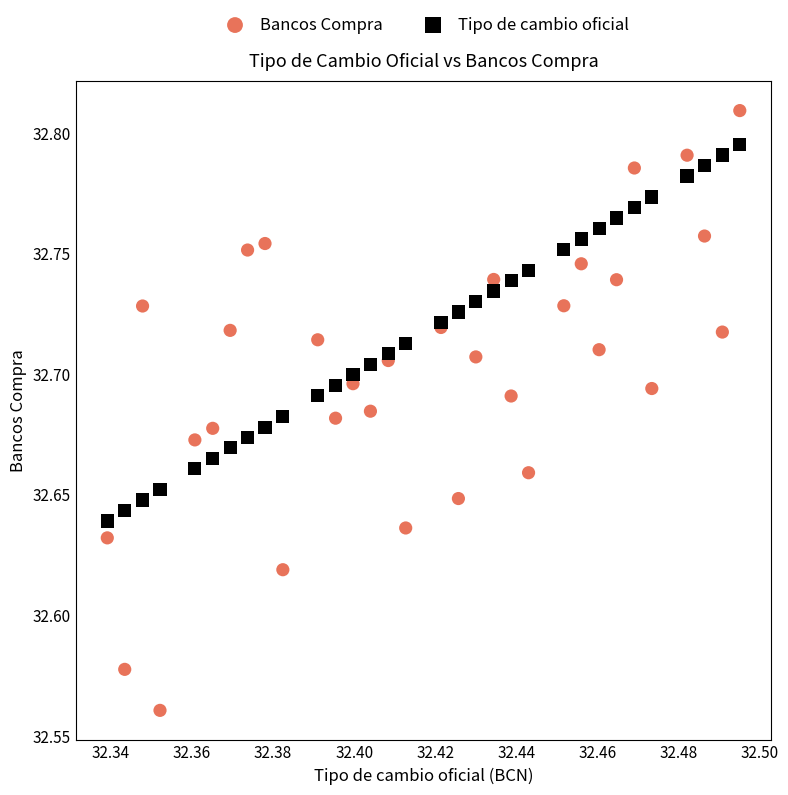

Which series contains the highest Y value?

Bancos Compra